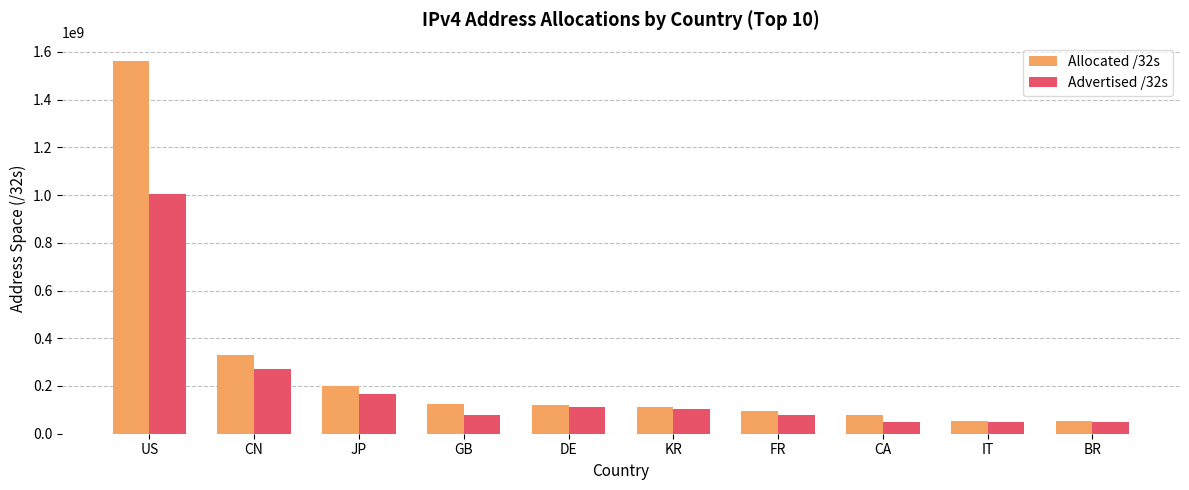

At which label is Advertised /32s closest to 525894596?

CN